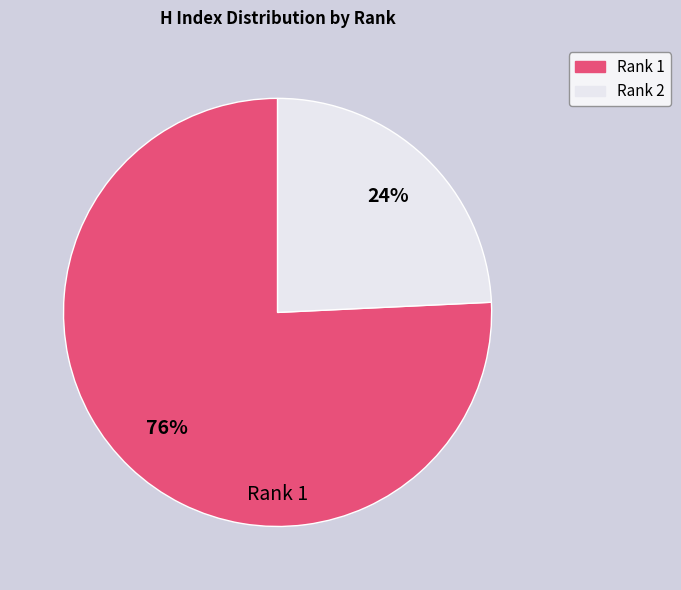

What percentage is the Rank 1 slice, to the nearest percent?

76%